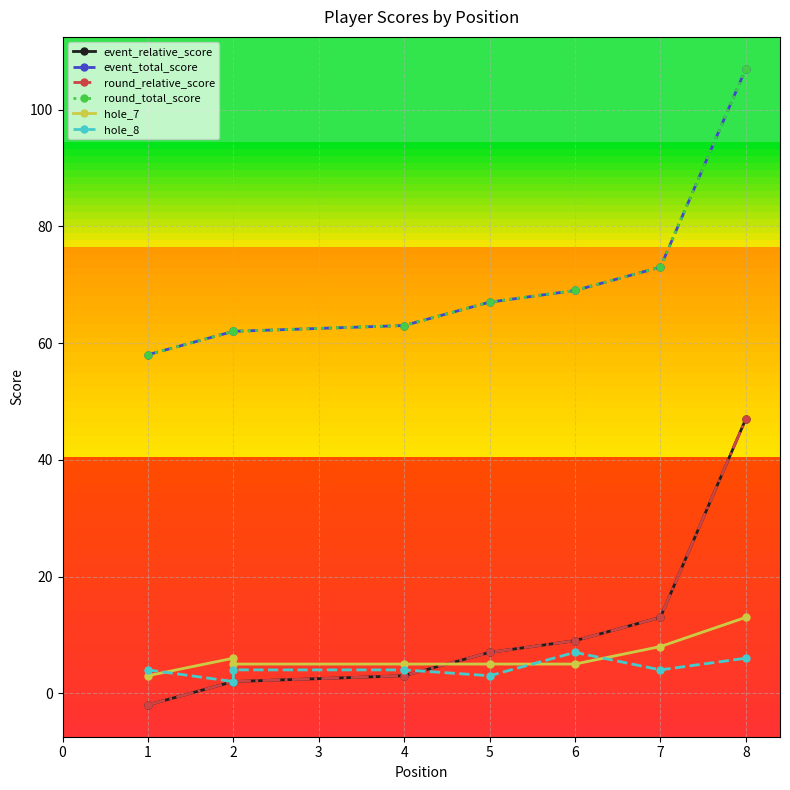

After their last crossing, which series has the higher values: hole_7 or hole_8?

hole_7